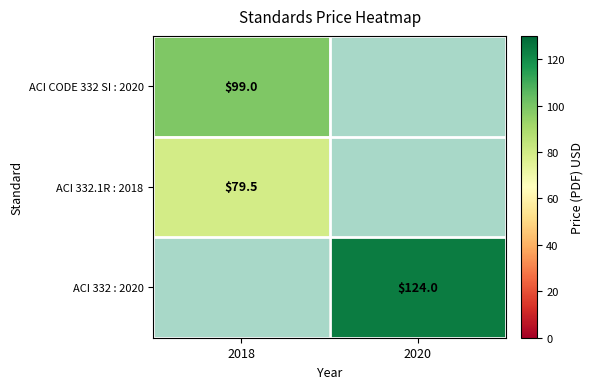

Is the value of ACI CODE 332 SI : 2020 at 2018 greater than the value of ACI 332 : 2020 at 2020?

No